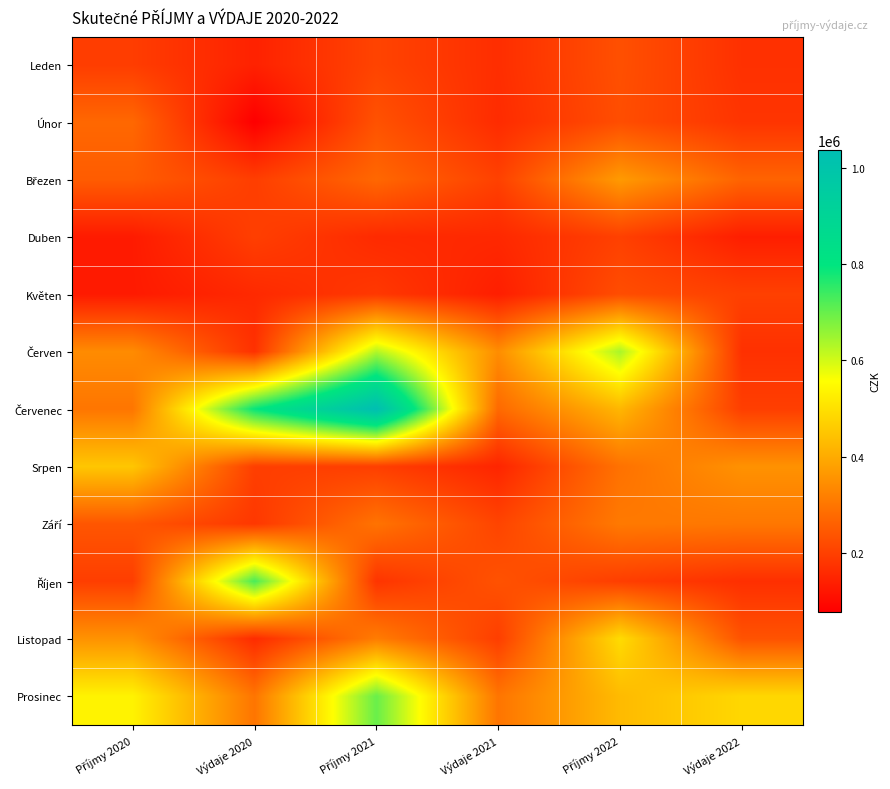

What is the spread (max minus min) of values at Příjmy 2020?

405484.6